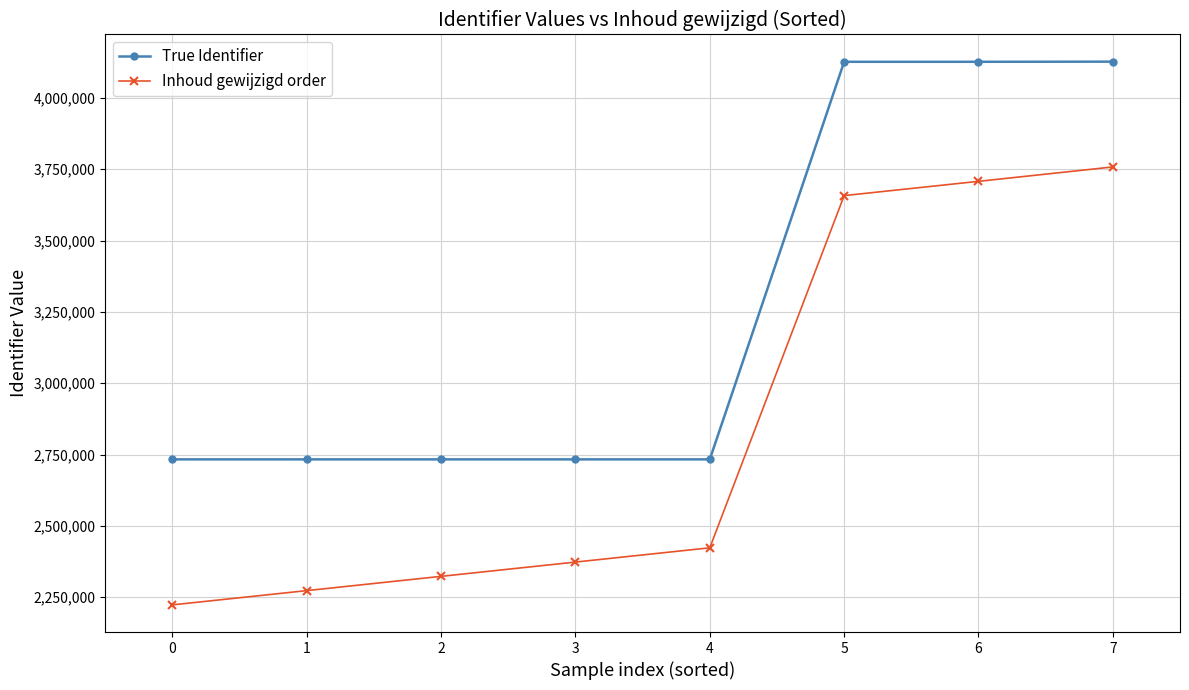

True or false: True Identifier has a value of 1366146.3 at 6.

False